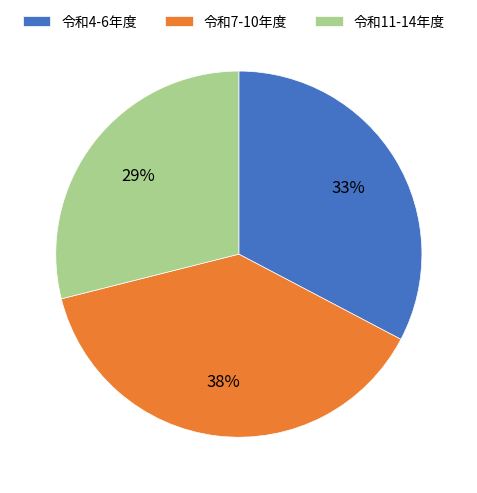

Does any single category account for the majority?

No